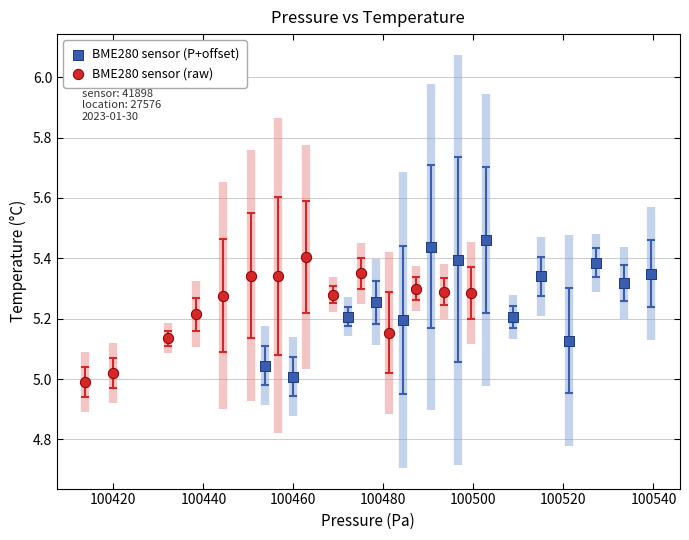

Which series has the widest spread of Y values?

BME280 sensor (P+offset)